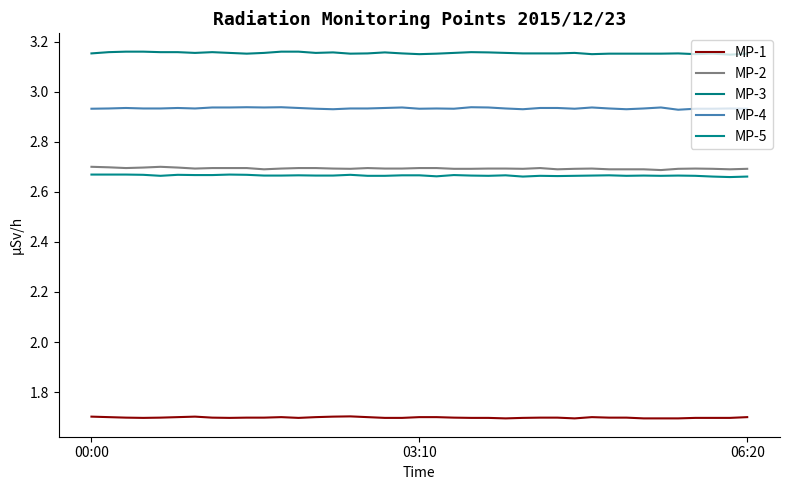

True or false: MP-4 and MP-2 intersect in this chart.

False